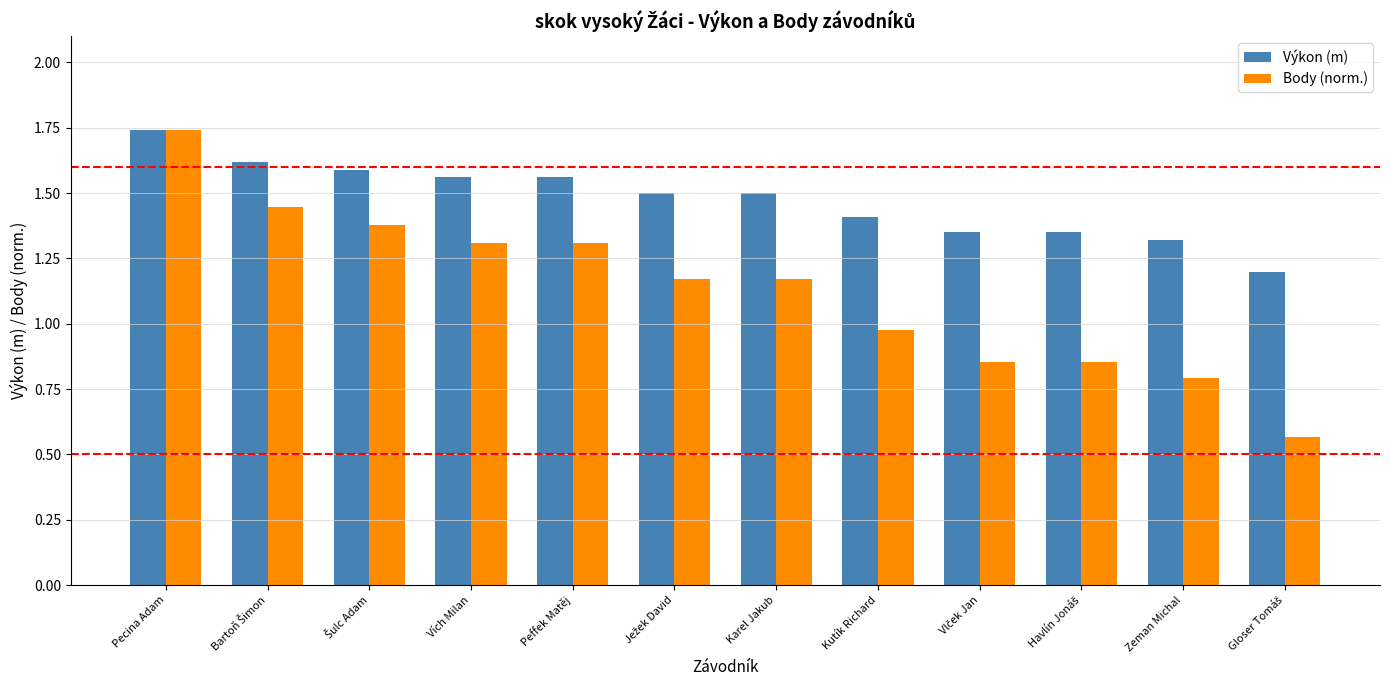

How many bars are there in total?

24